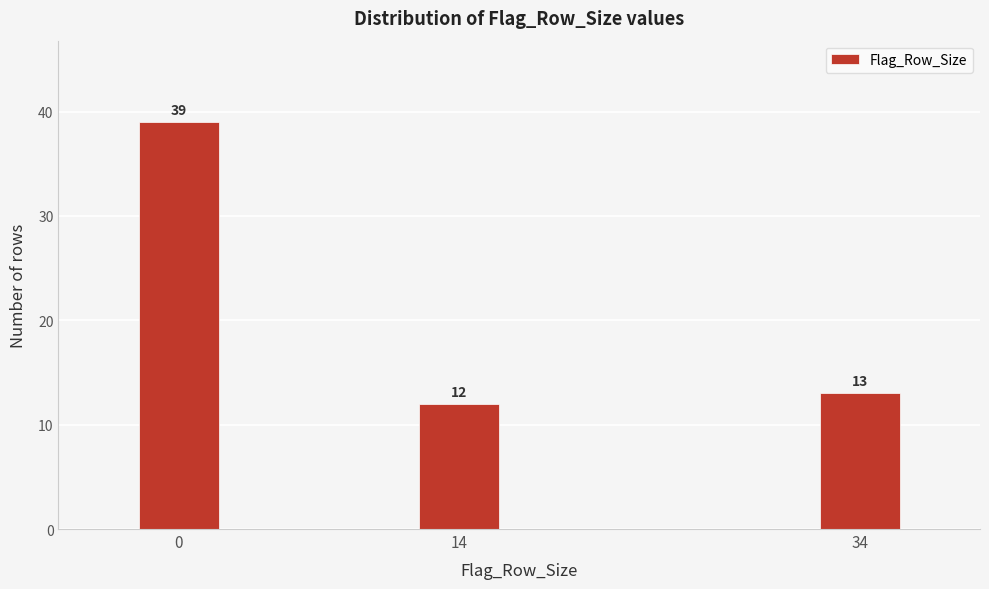

Reading right to left, what are all the values shown in this chart?

13	12	39